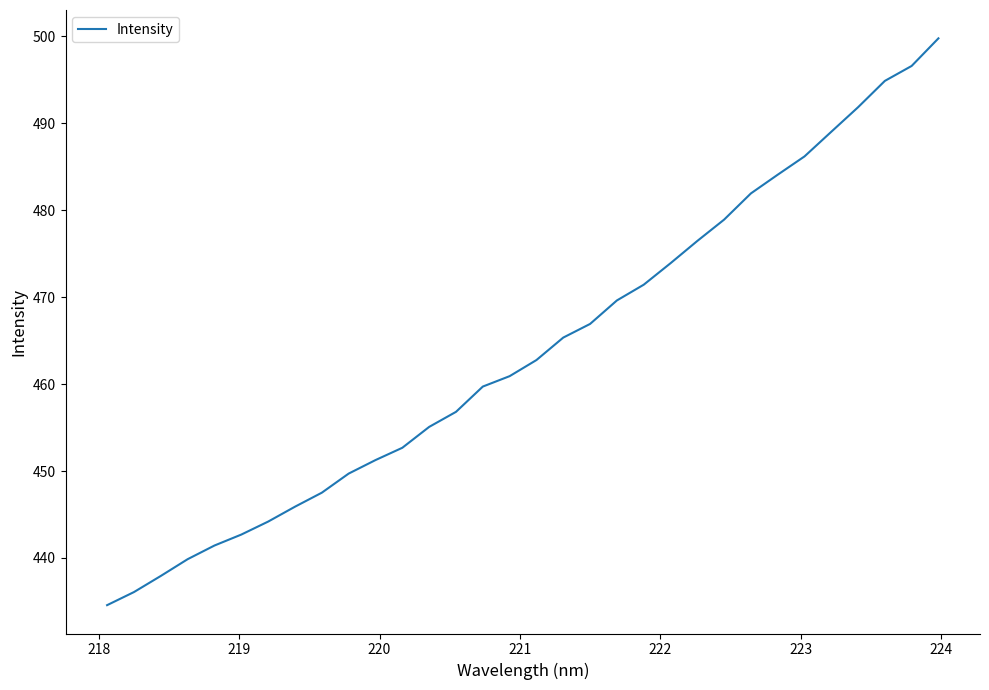

What is the difference between the maximum and minimum values?

65.2